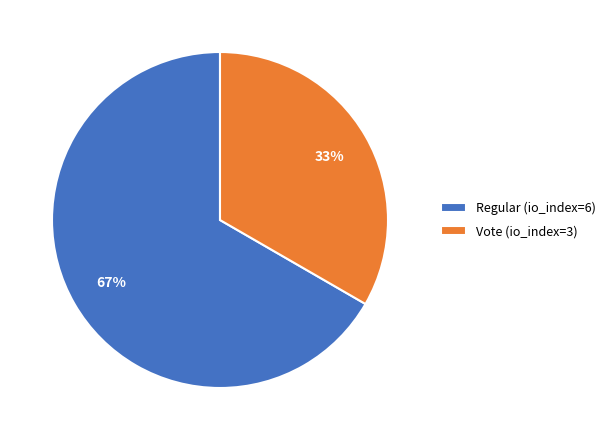

Count the number of slices in the pie.

2